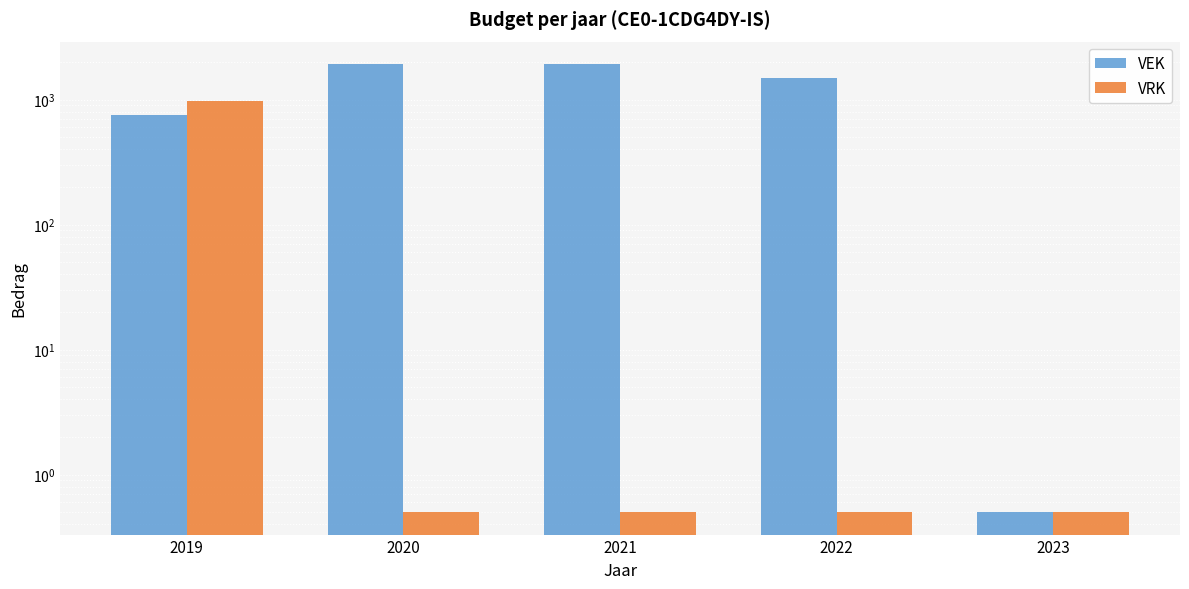

Which category has the highest value in the VEK series?

2020